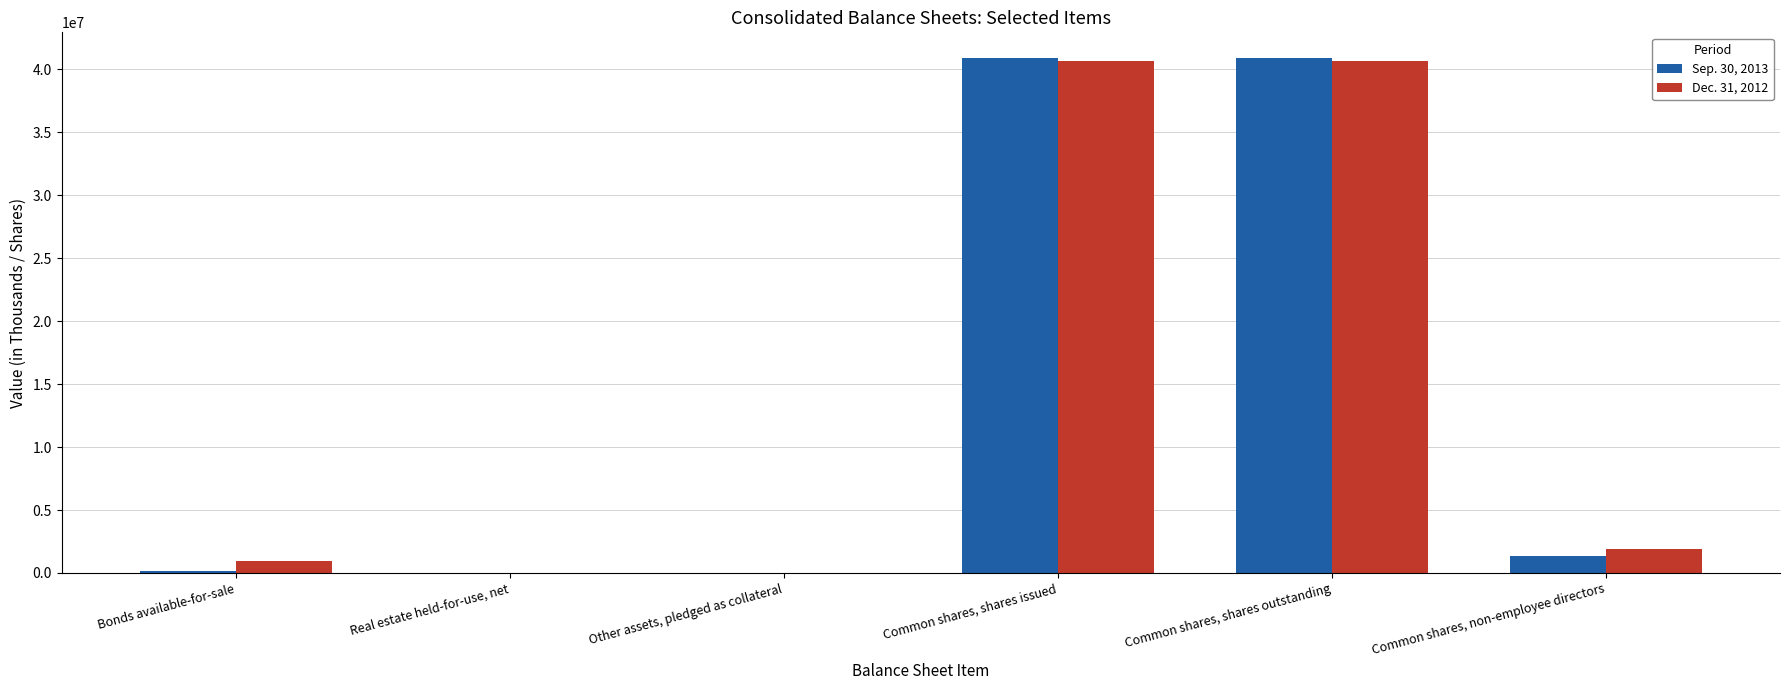

True or false: Sep. 30, 2013 has a value of 15848558 at Common shares, shares outstanding.

False